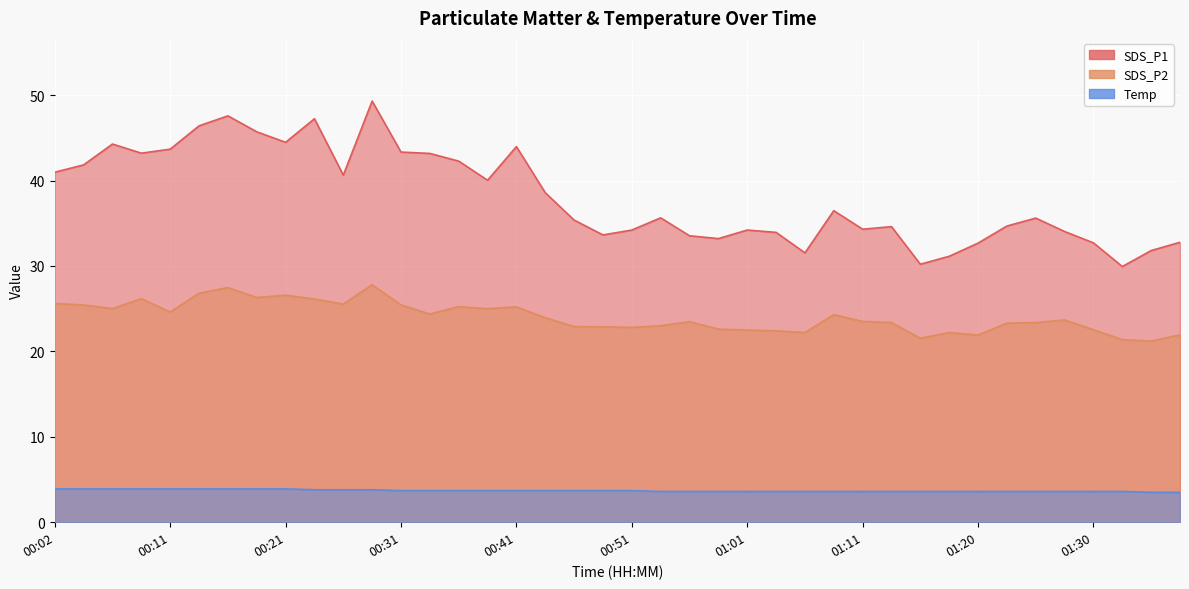

Is it true that Temp equals 0.9 at 00:34?

False